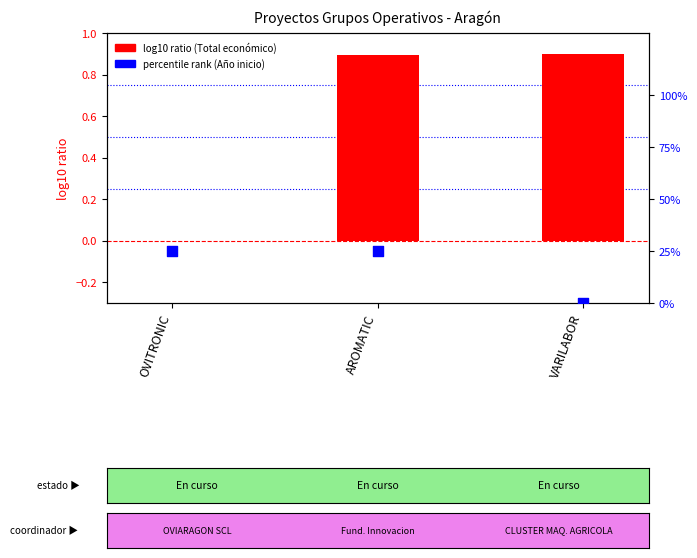

What is the total value across all series at AROMATIC?

25.9